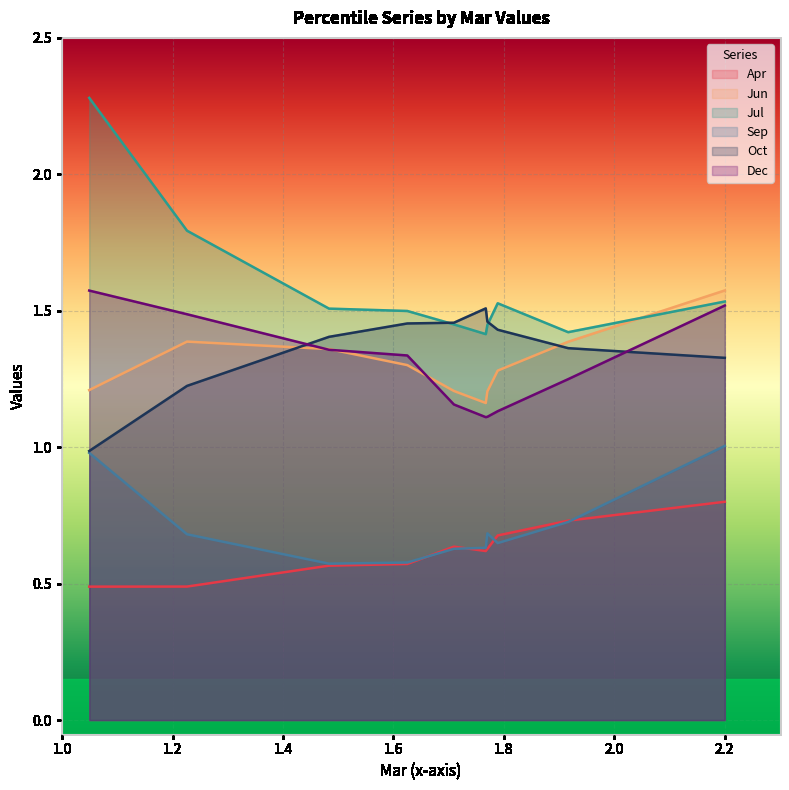

Does the chart display data point markers on the line(s)?

No